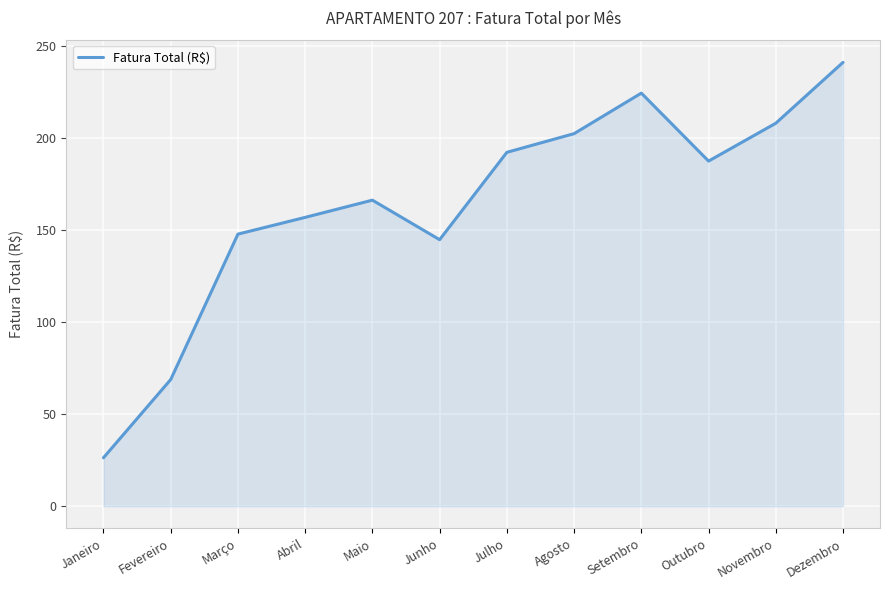

What is the change in value from Janeiro to Outubro?

+161.1